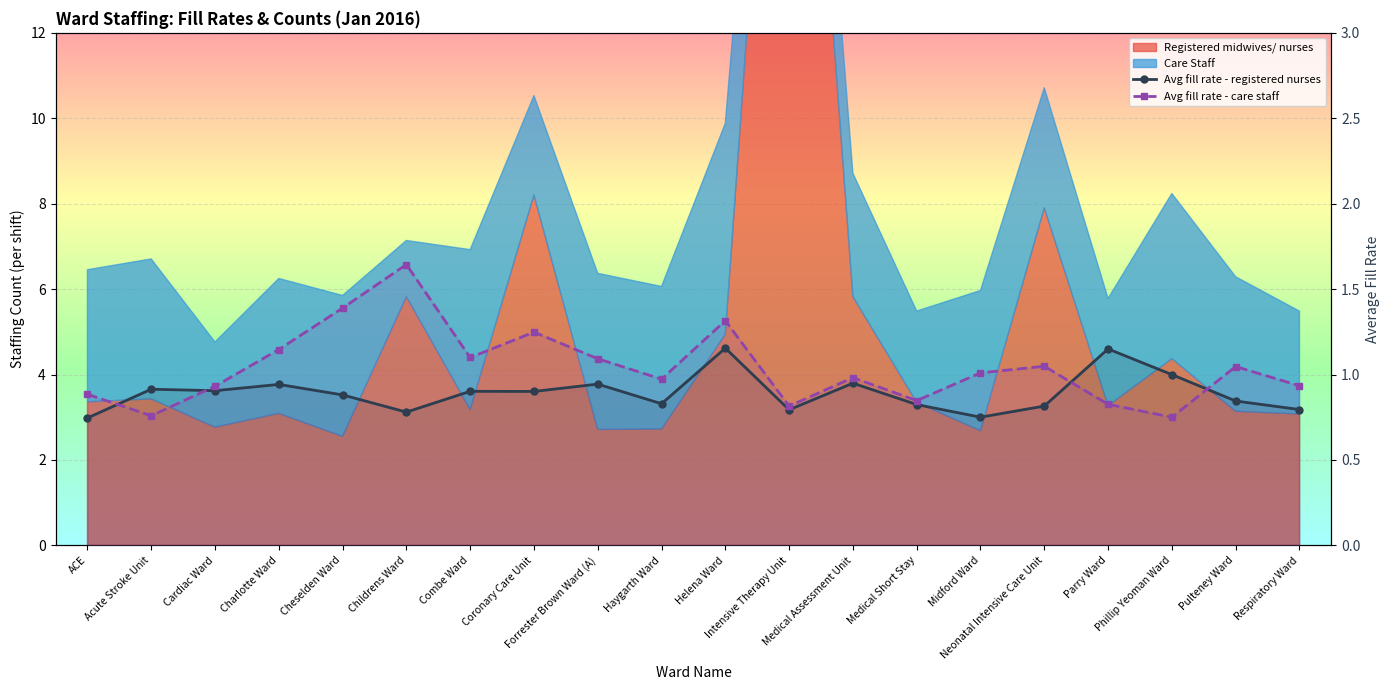

How many lines are shown in the chart?

2